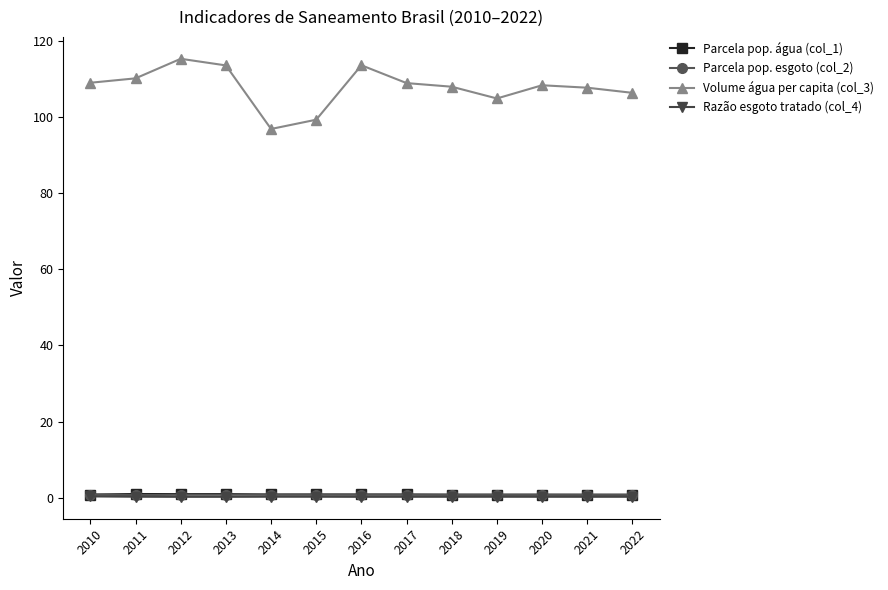

True or false: Parcela pop. água (col_1) has more than 2 interior local peaks.

True